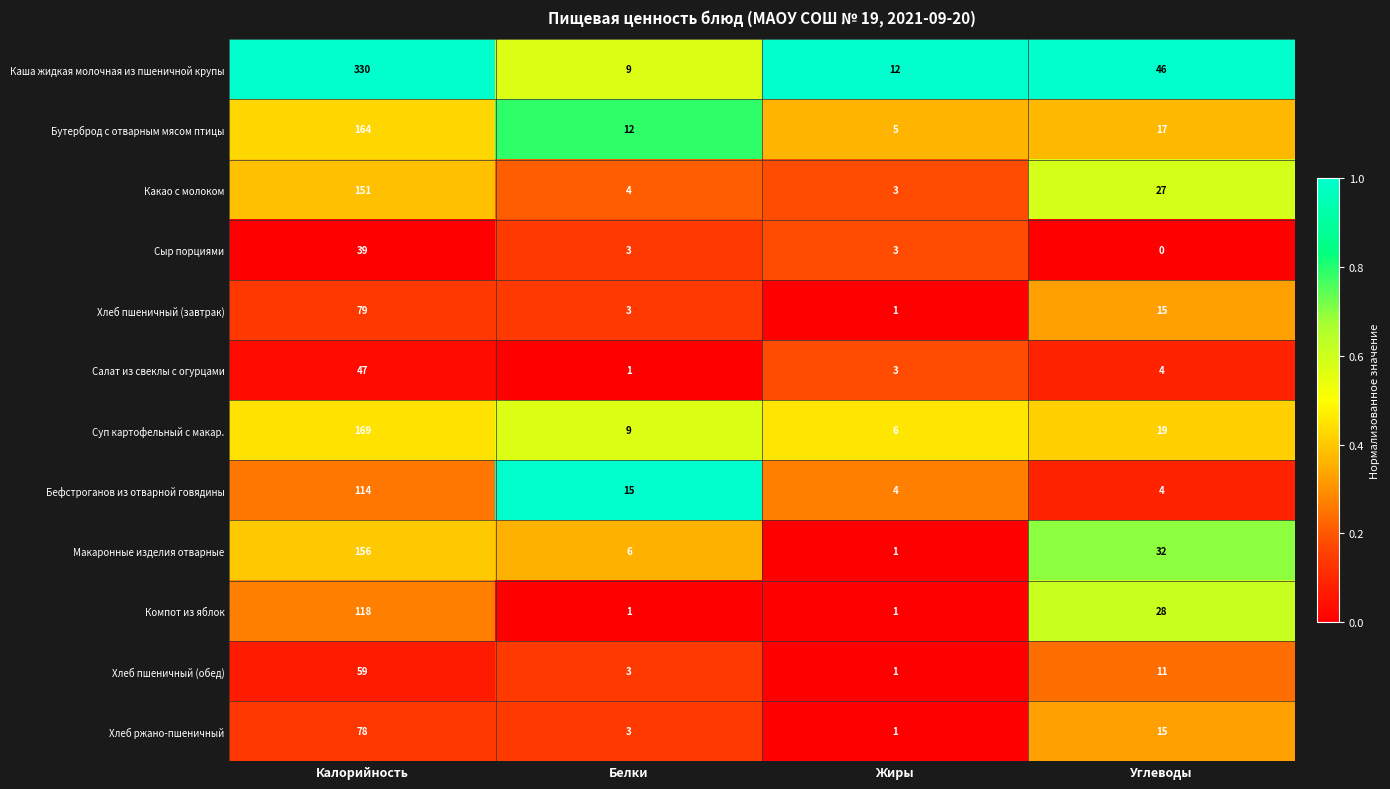

What is the difference between the maximum and second lowest values in the Салат из свеклы с огурцами series?

44